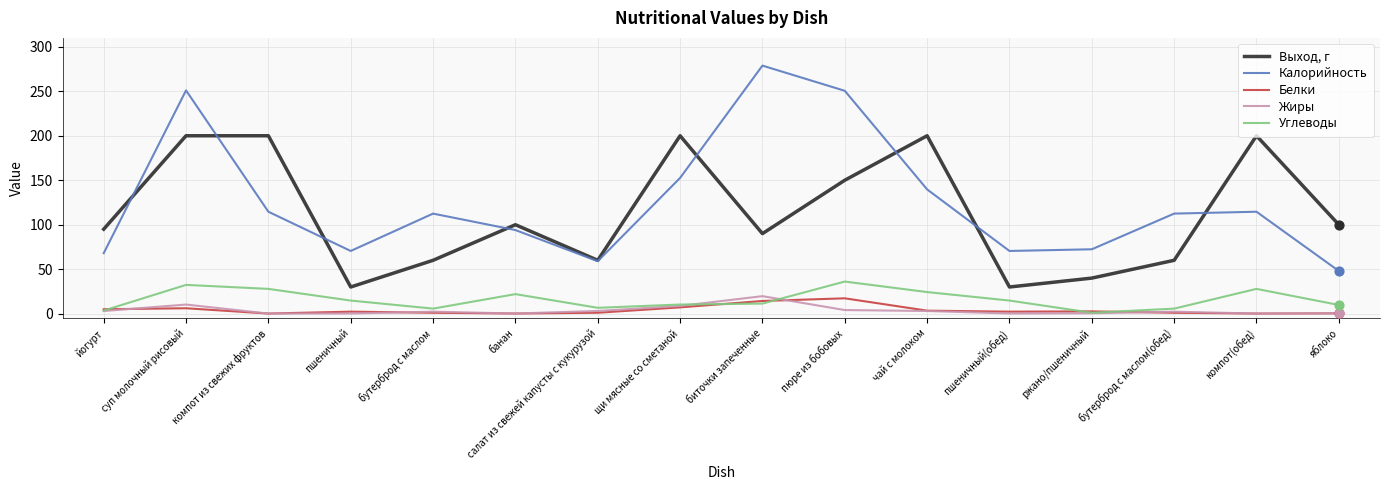

Is the value of Углеводы at пшеничный greater than the value of Калорийность at компот из свежих фруктов?

No